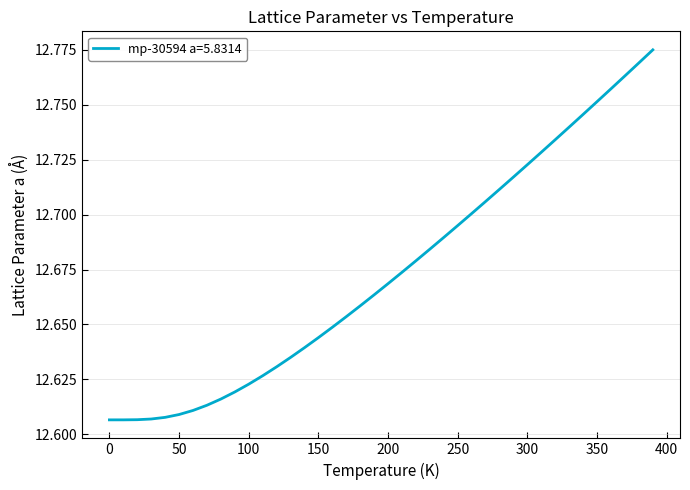

How many lines are shown in the chart?

1